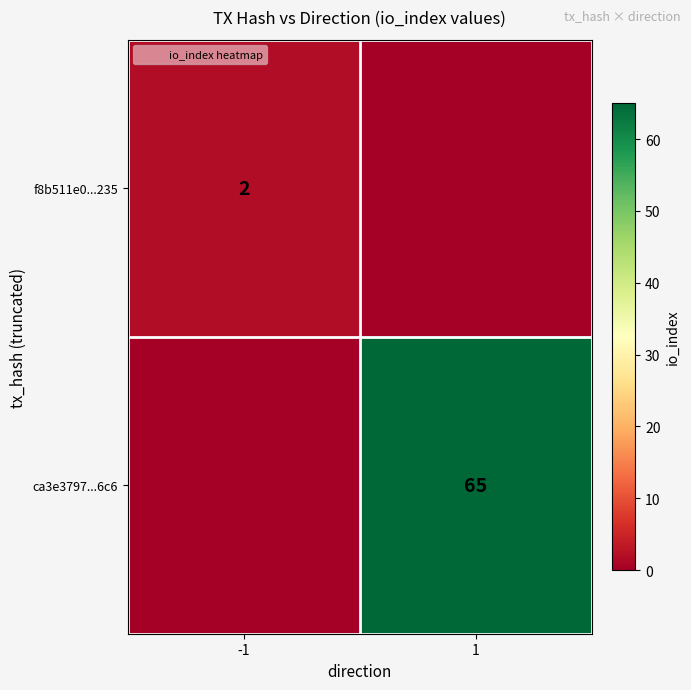

Which series changed the most between -1 and 1?

ca3e3797...6c6